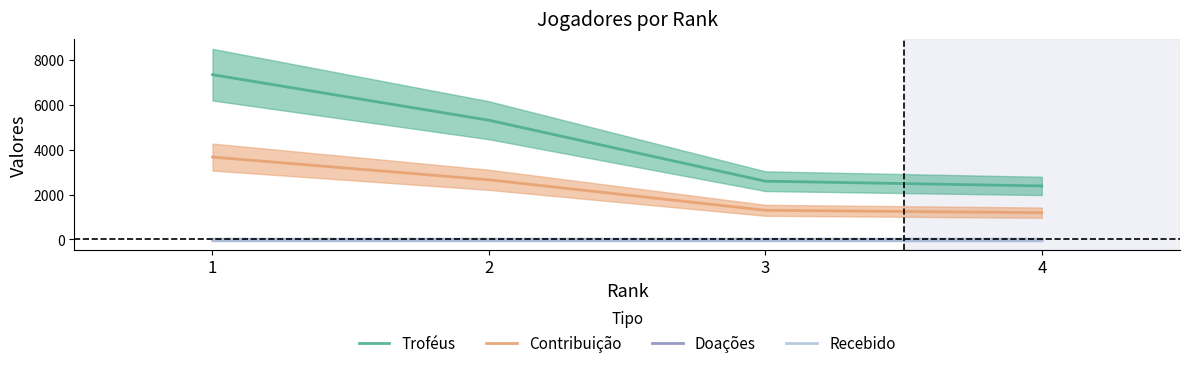

What is the total value across all series at 1?

11035